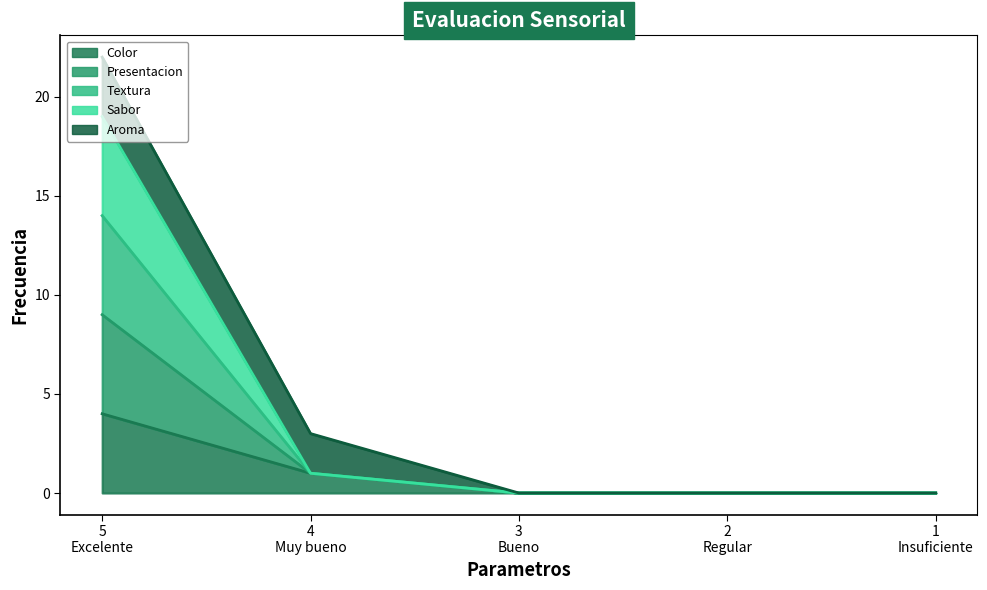

The value of Color at 5 Excelente is 7. True or false?

False